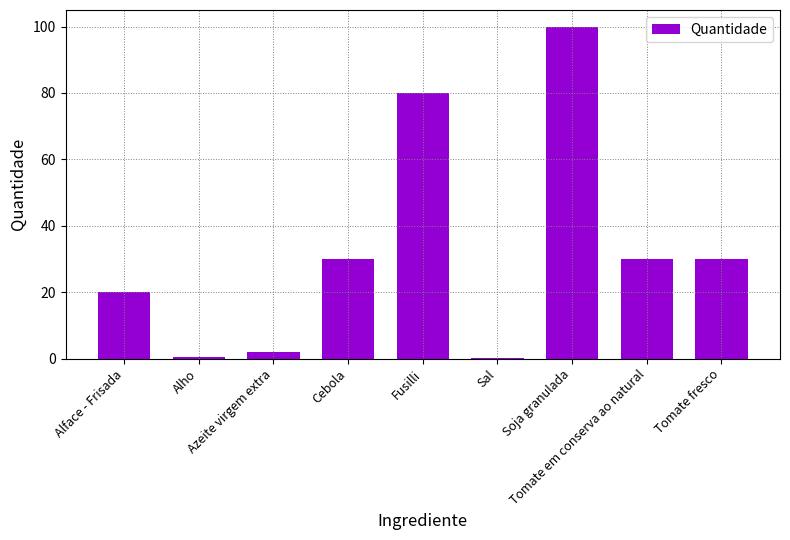

The value at Sal is 0.1. True or false?

True